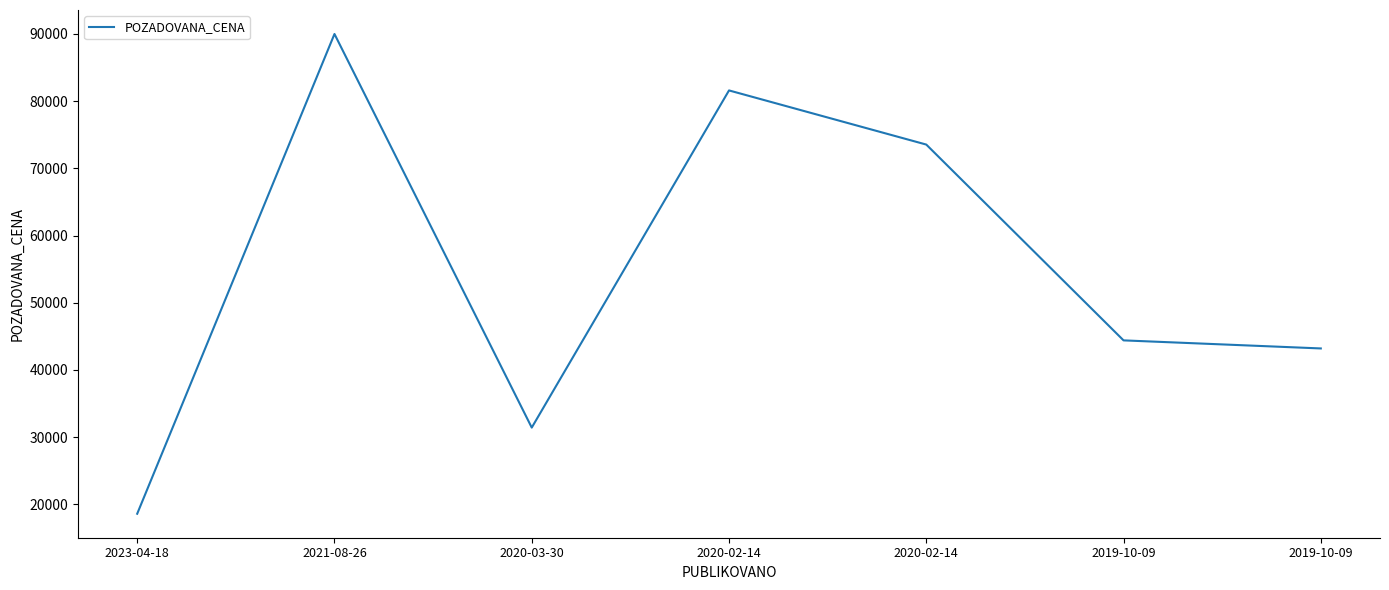

Read the value at 2019-10-09.

43200